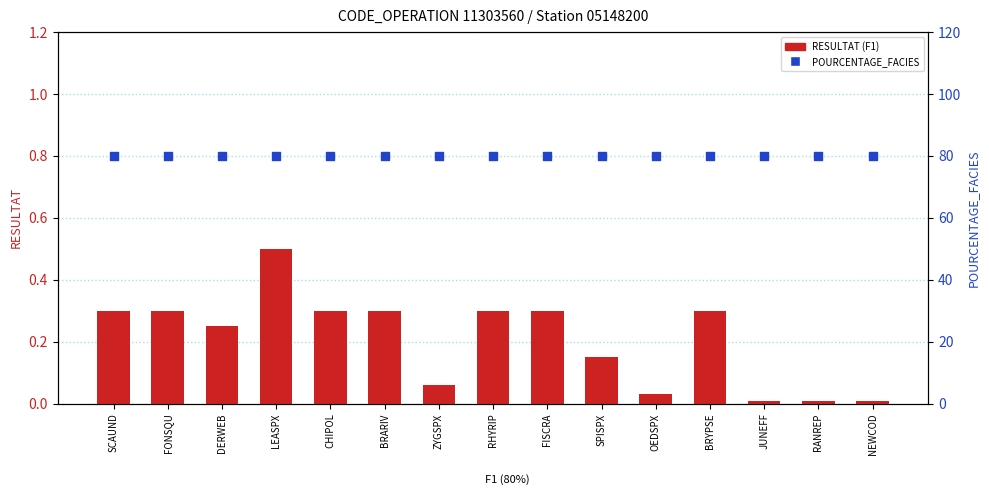

Which series has the largest Y range (max minus min)?

RESULTAT (F1)